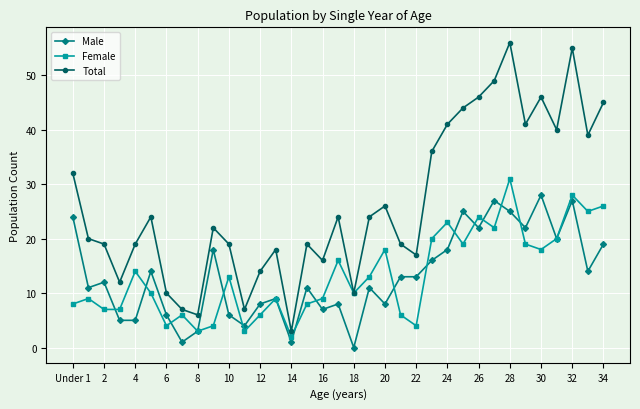

What is the greatest value displayed?

56